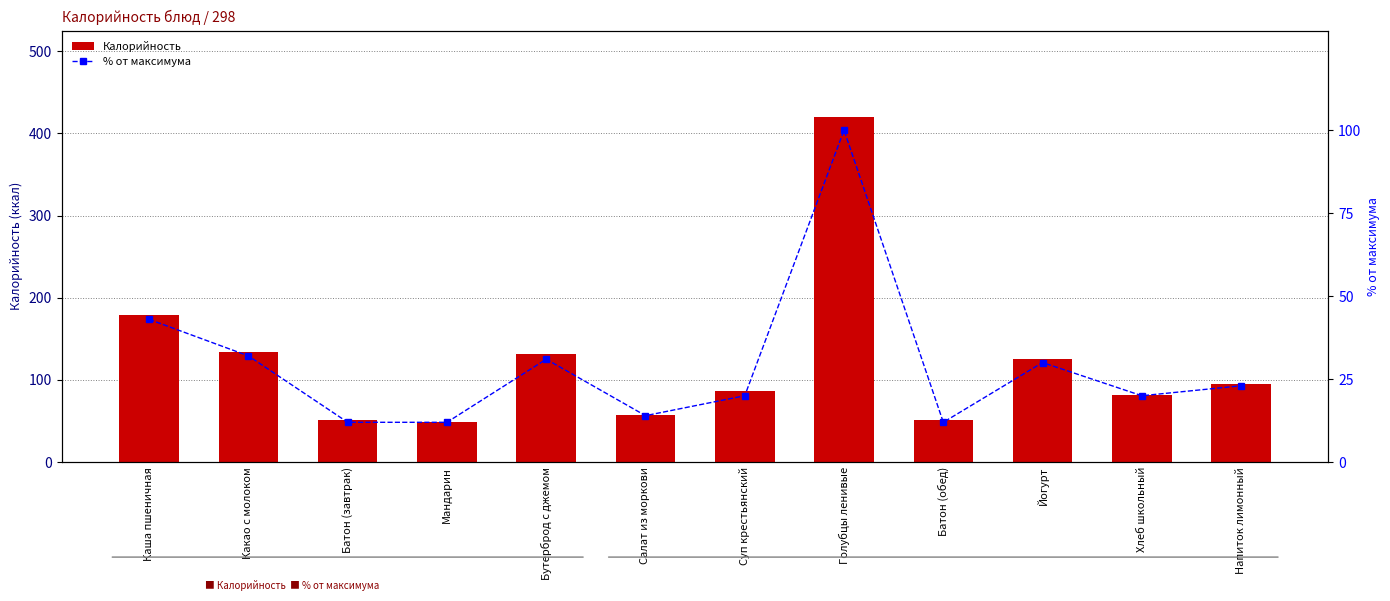

At which category does the chart reach its minimum across all series?

Батон (завтрак)